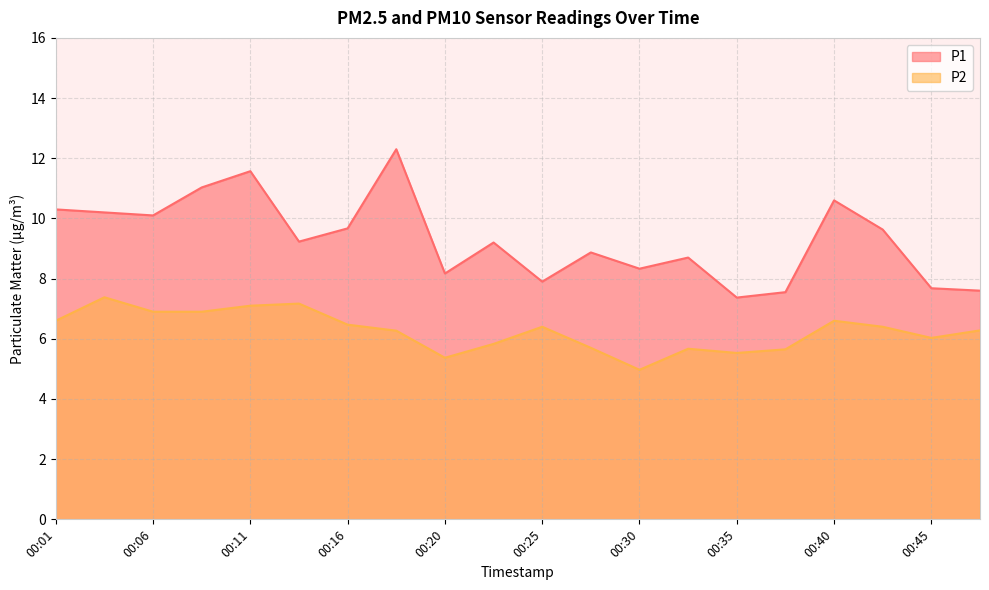

Does the chart display data point markers on the line(s)?

No